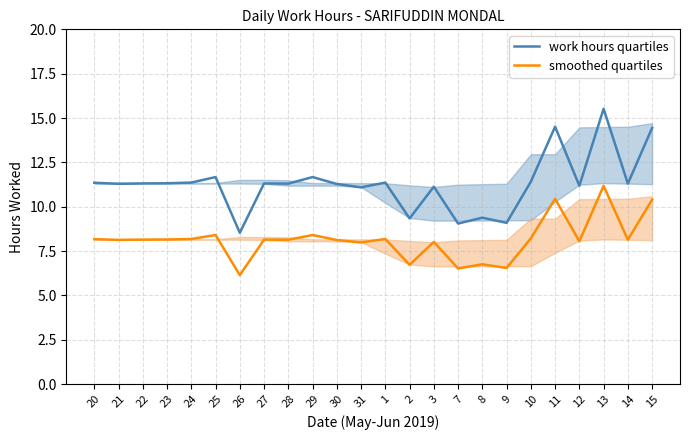

At how many categories does at least one series exceed 13?

3